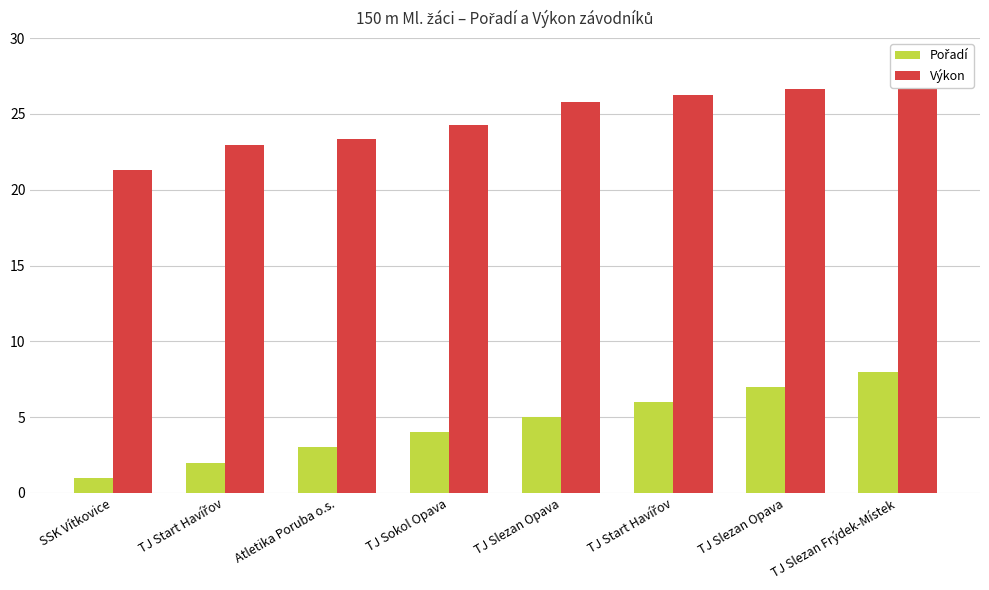

How many values in the Pořadí series exceed 5?

3